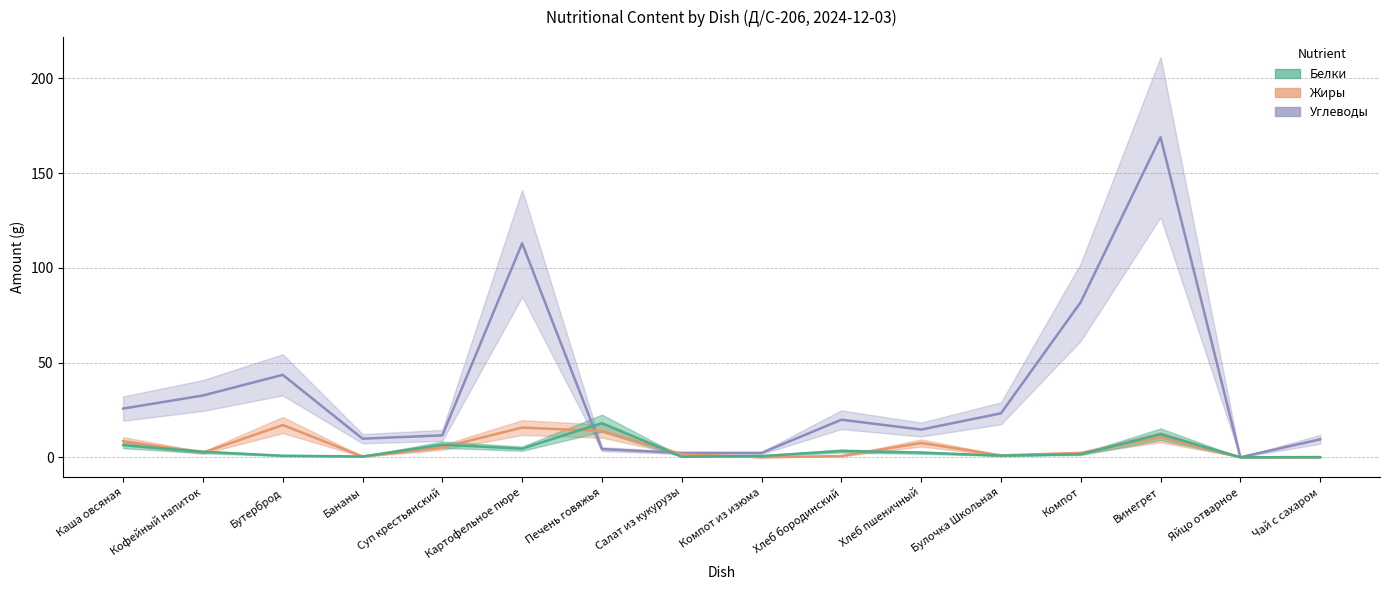

True or false: Белки and Углеводы intersect in this chart.

True